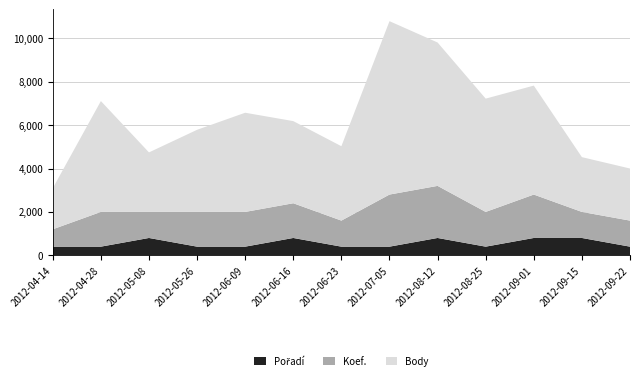

Reading left to right, extract all data points from this chart.

Body: 2012-04-14=1892	2012-04-28=5108	2012-05-08=2742	2012-05-26=3784	2012-06-09=4570	2012-06-16=3784	2012-06-23=3427	2012-07-05=7989	2012-08-12=6606	2012-08-25=5220	2012-09-01=5020	2012-09-15=2524	2012-09-22=2400
Koef.: 2012-04-14=2	2012-04-28=4	2012-05-08=3	2012-05-26=4	2012-06-09=4	2012-06-16=4	2012-06-23=3	2012-07-05=6	2012-08-12=6	2012-08-25=4	2012-09-01=5	2012-09-15=3	2012-09-22=3
Pořadí: 2012-04-14=1	2012-04-28=1	2012-05-08=2	2012-05-26=1	2012-06-09=1	2012-06-16=2	2012-06-23=1	2012-07-05=1	2012-08-12=2	2012-08-25=1	2012-09-01=2	2012-09-15=2	2012-09-22=1